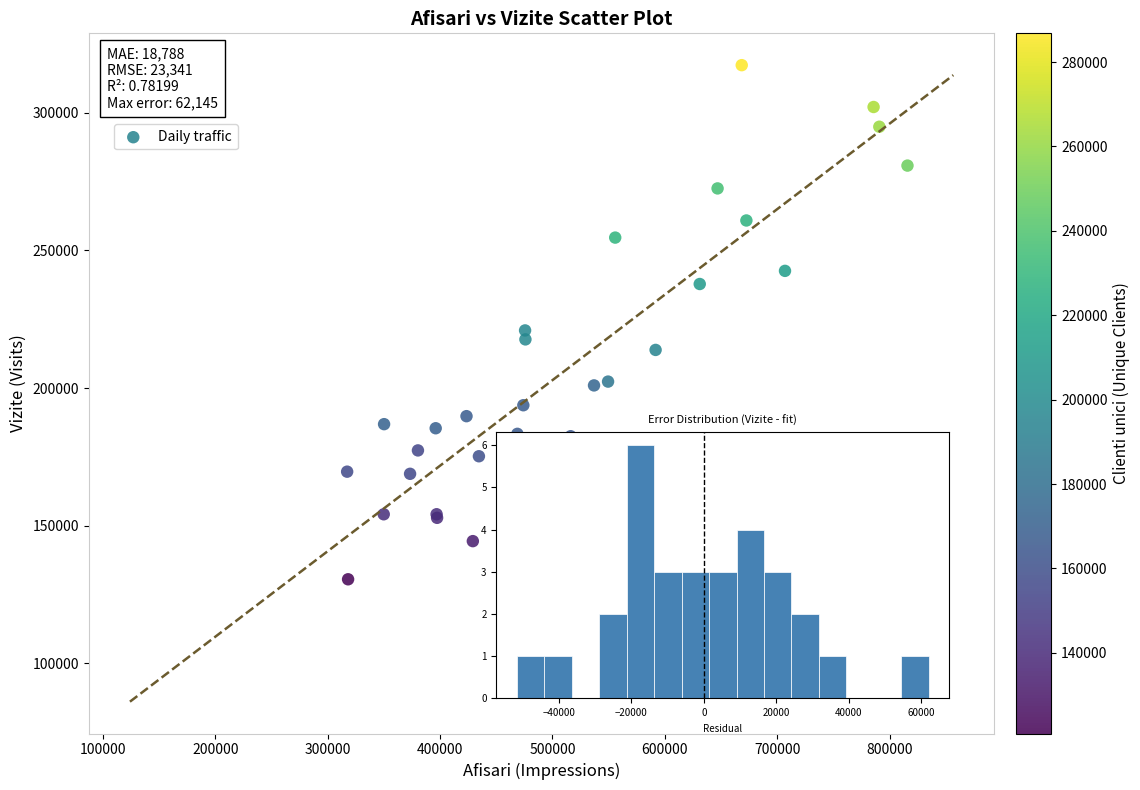

What Y value in the scatter plot is closest to 223913?

220934